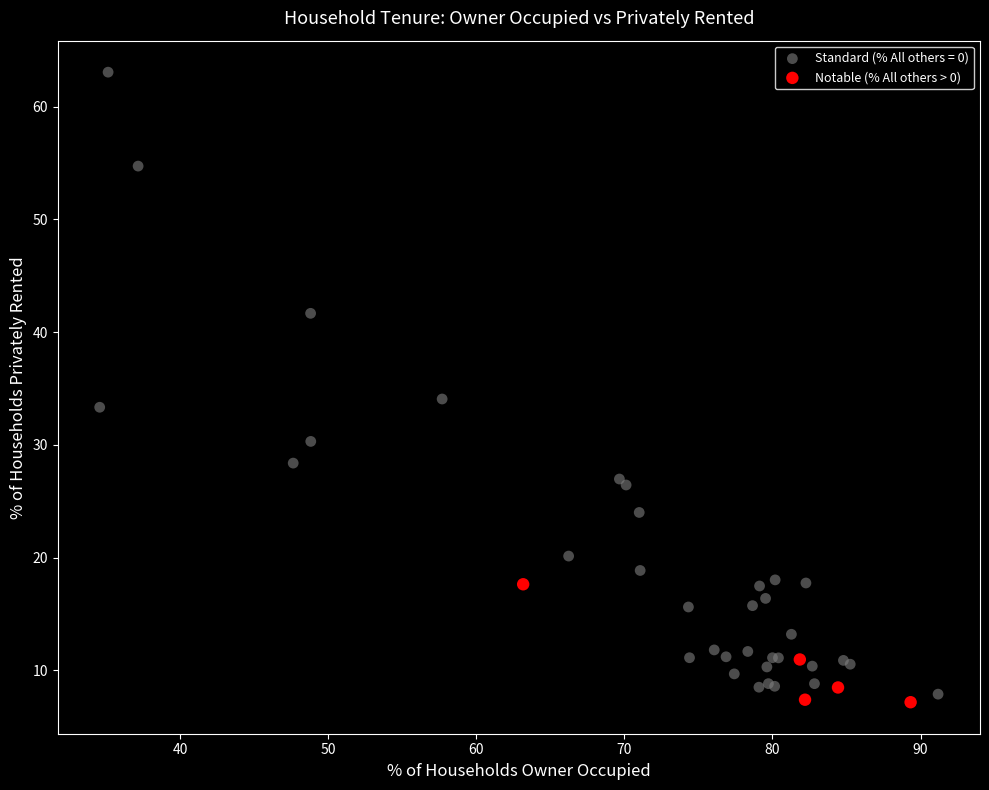

Which series reaches the maximum Y coordinate?

Standard (% All others = 0)